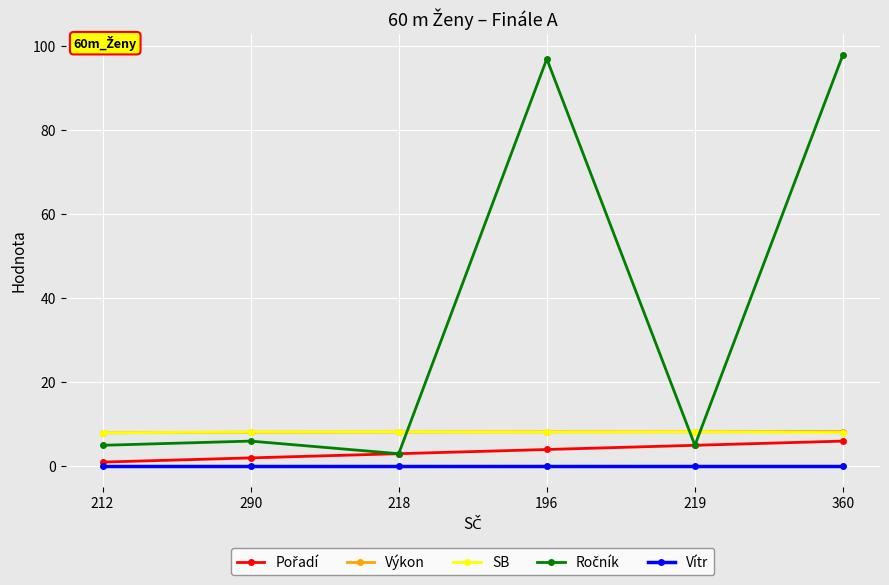

What position from the left is 218?

3